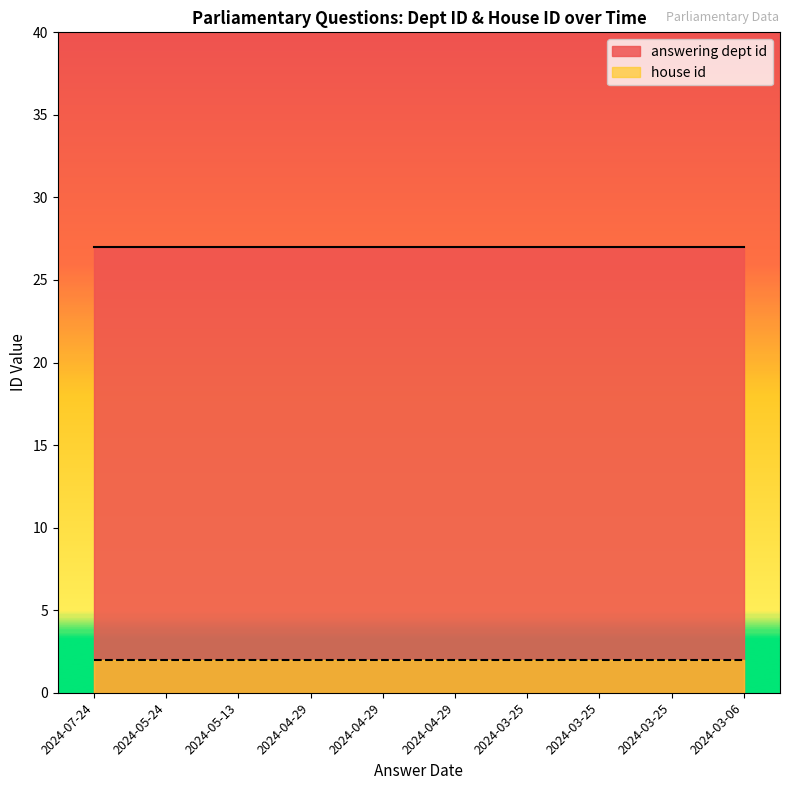

Is it true that answering dept id equals 11 at 2024-03-25?

False